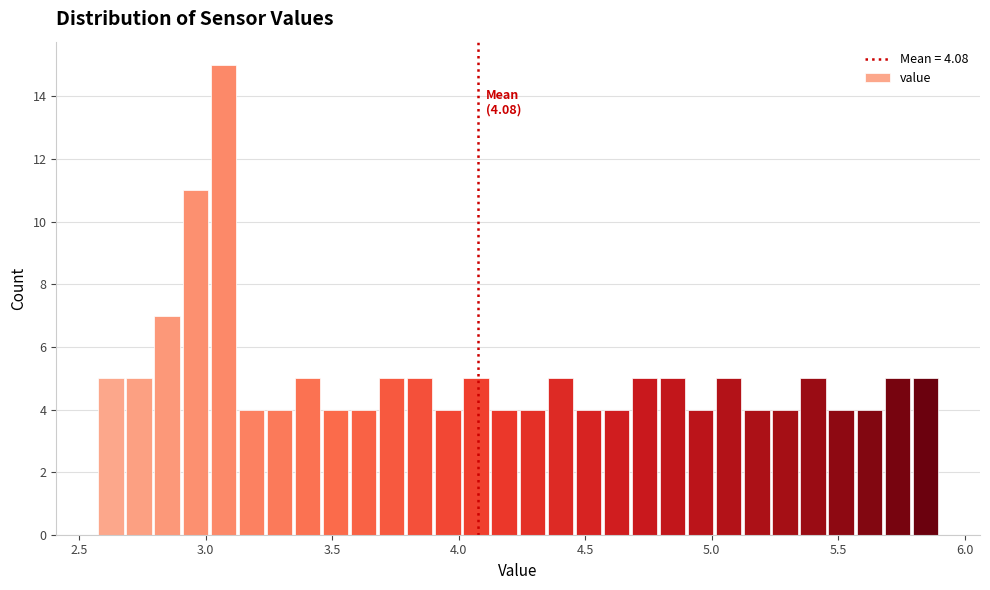

Read against the x-axis, roughly where is the centre of the tallest bar?

3.05